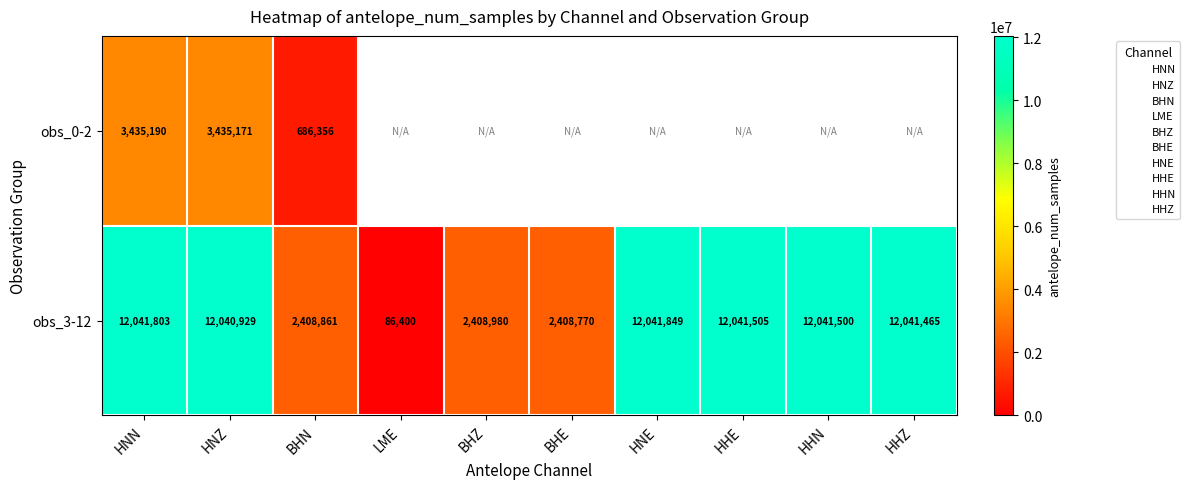

Count the number of data series in this chart.

2